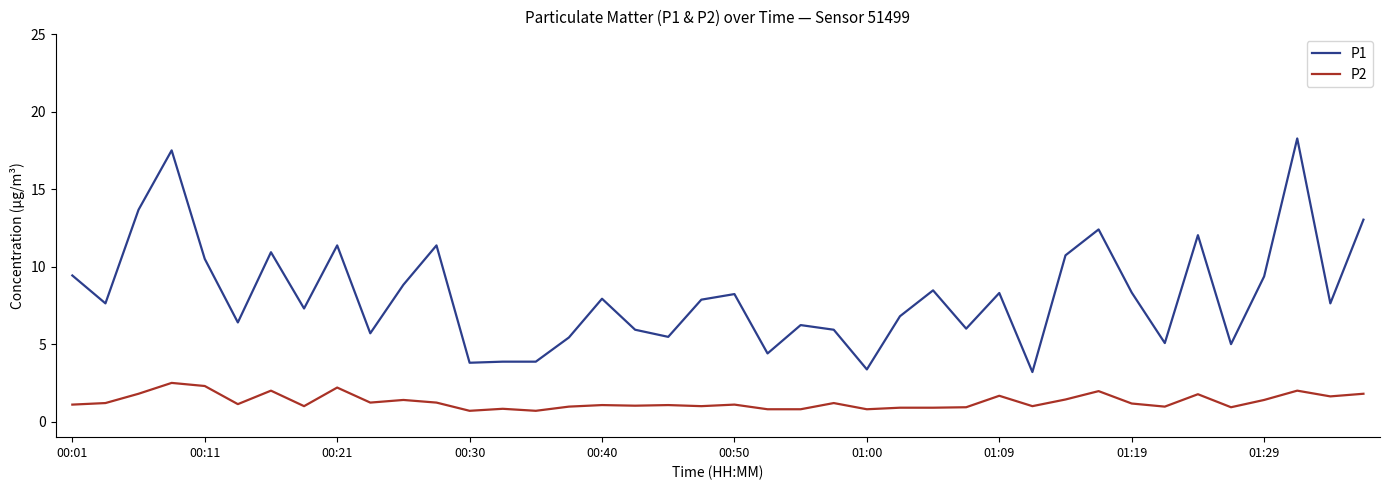

Which series has the largest range (max minus min)?

P1